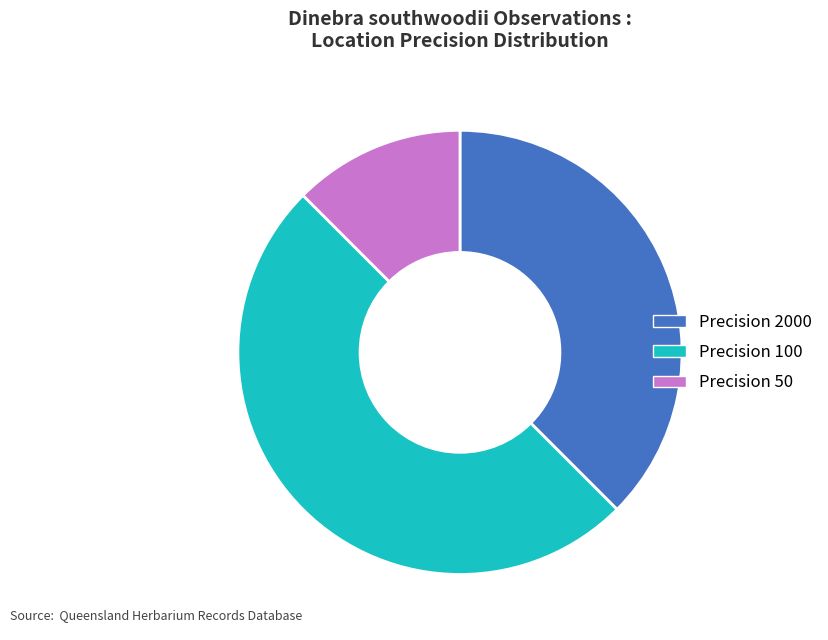

Which slice is the smallest?

Precision 50